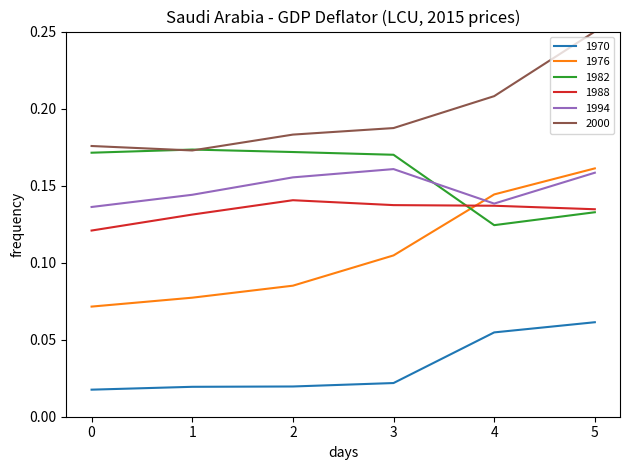

Which category has the highest value across all series?

5